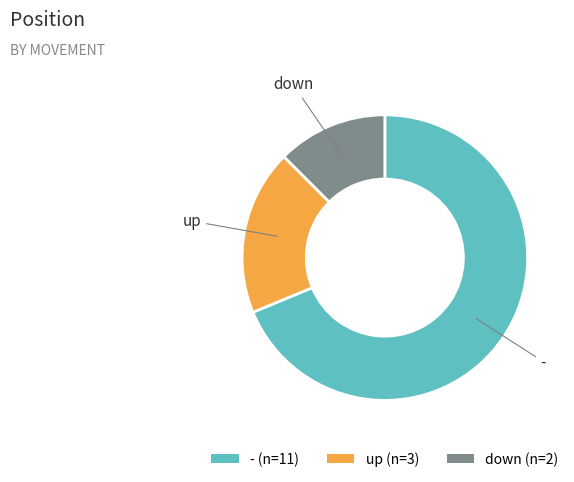

Combined, do up (n=3) and - (n=11) account for over 50%?

Yes